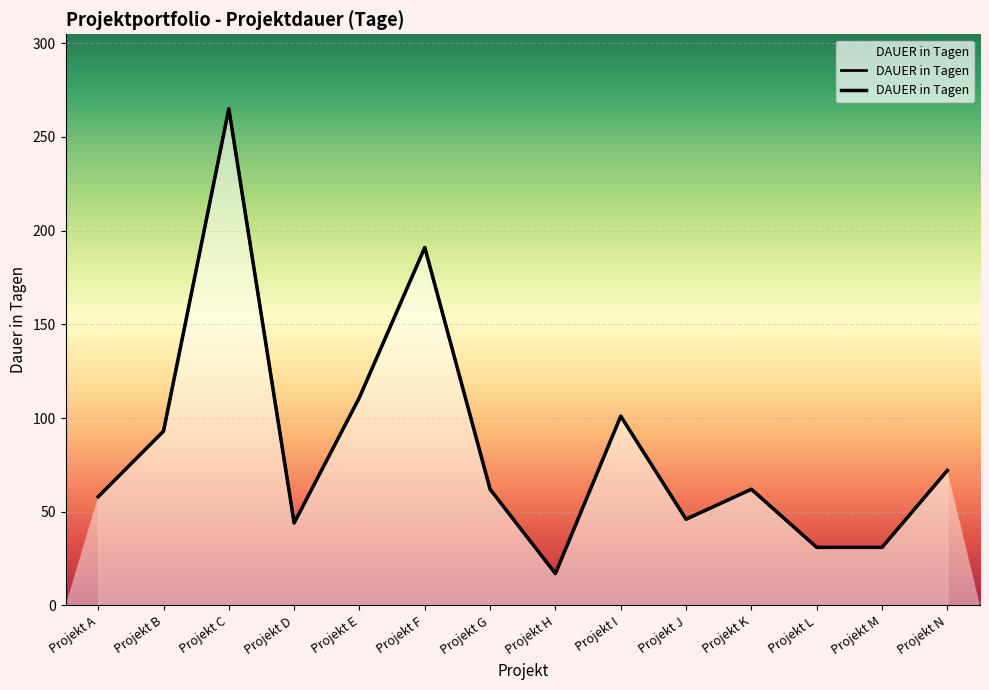

What is the smallest value displayed?

17